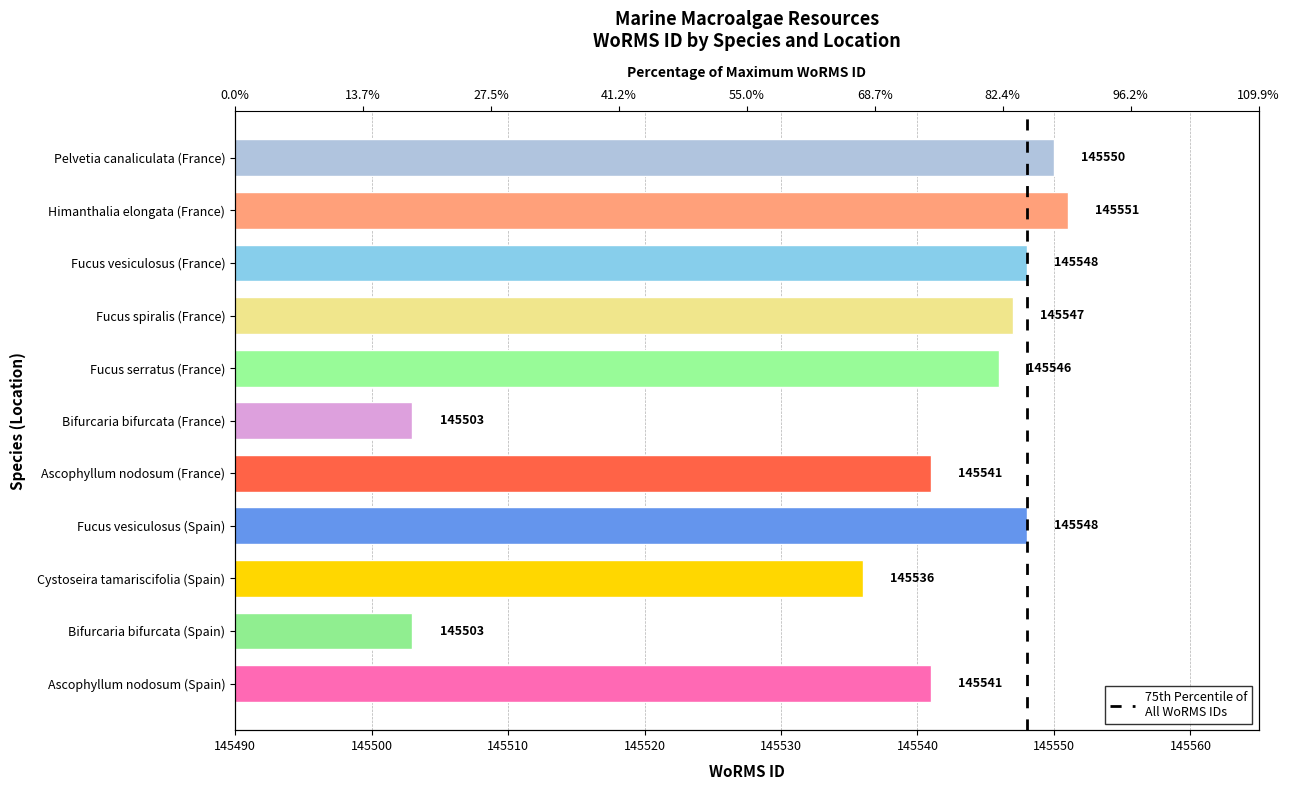

What is the change in value from Ascophyllum nodosum (Spain) to Pelvetia canaliculata (France)?

+9